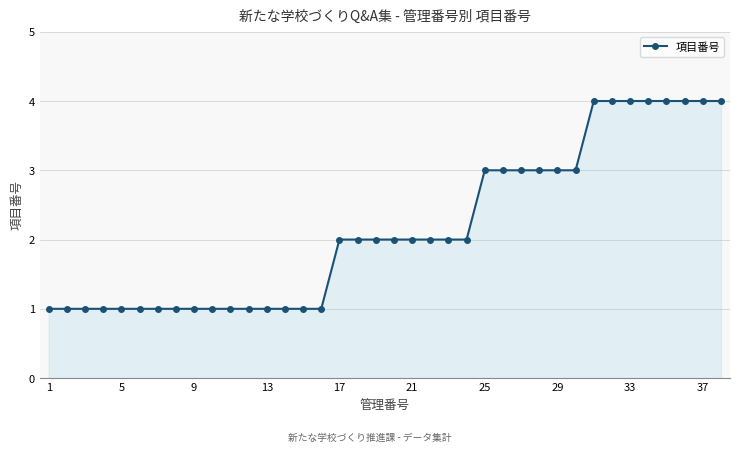

What is the difference between the second highest and second lowest values?

3